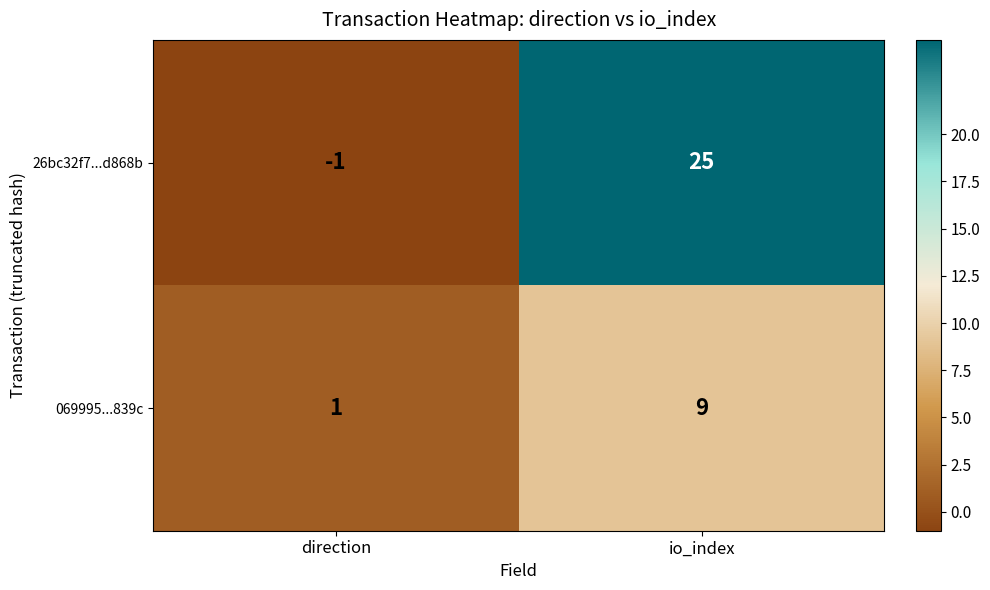

Rank the series at direction from lowest to highest value.

26bc32f7...d868b, 069995...839c